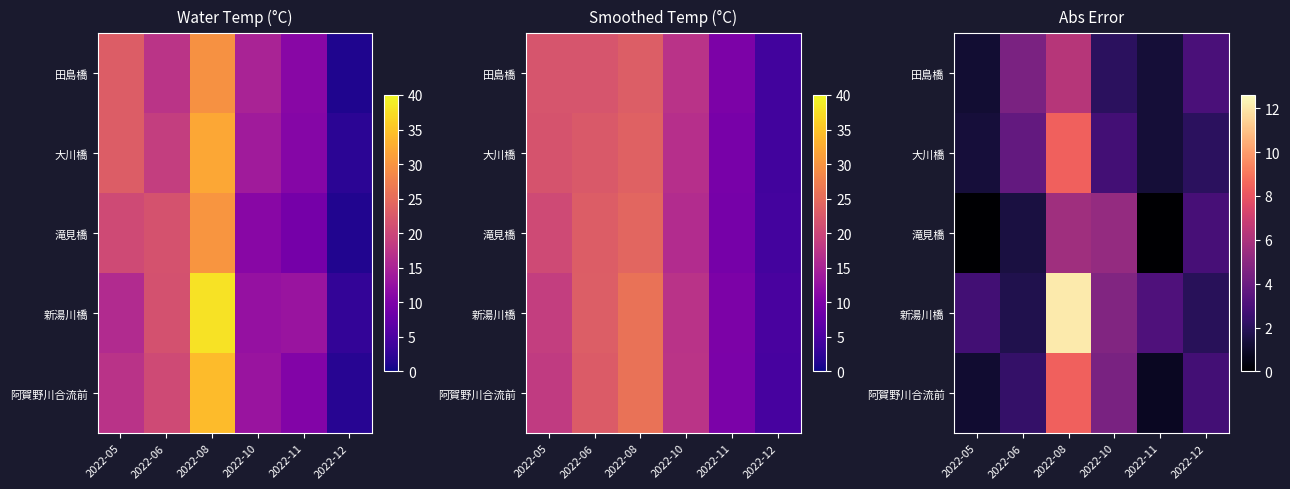

What is the approximate value of 田島橋 at 2022-06?

4.5